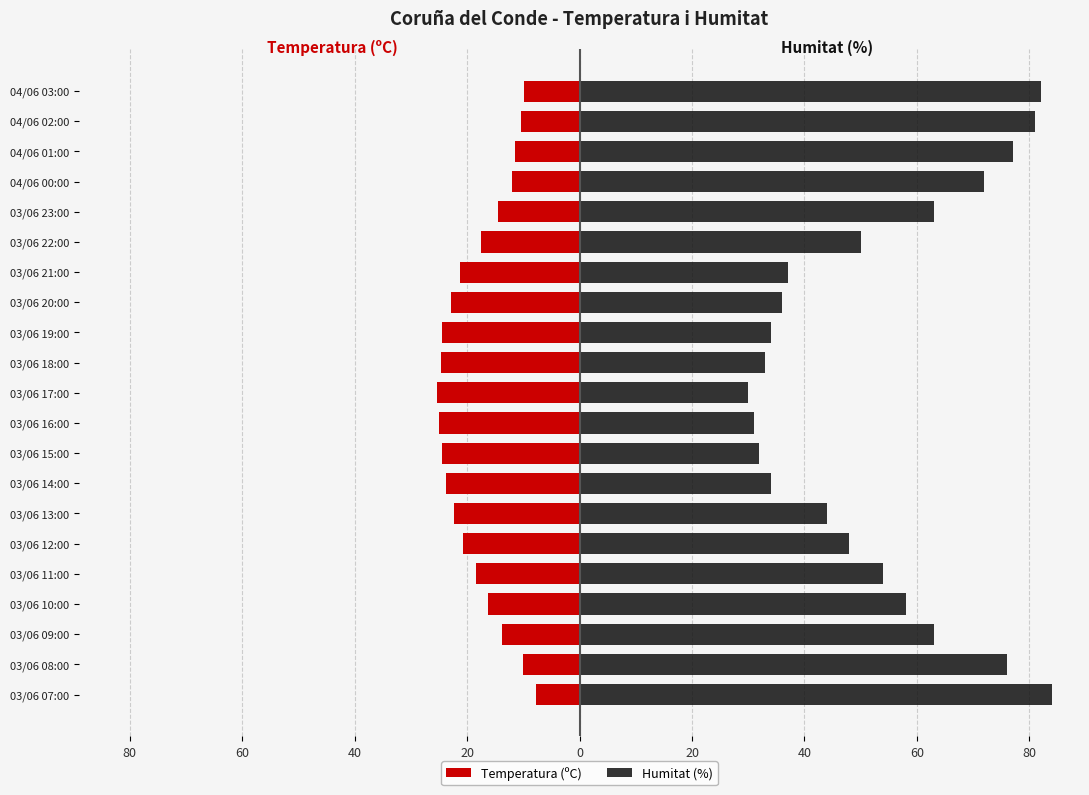

Does the chart contain stacked bars?

No